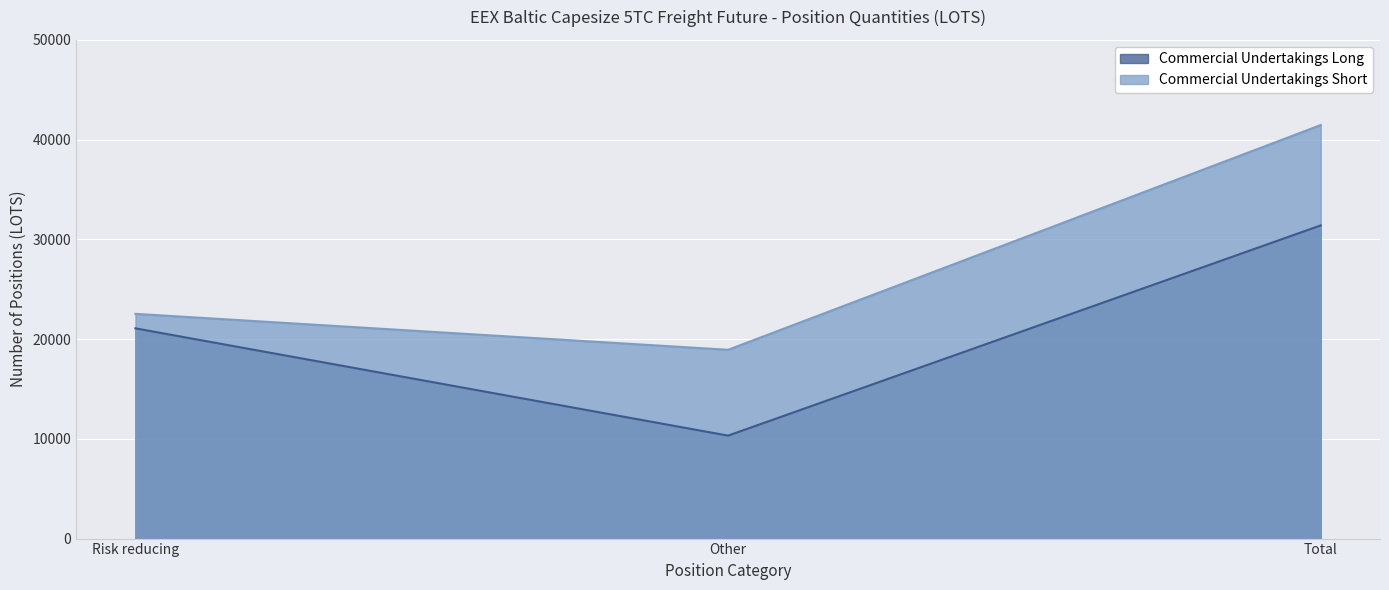

What are all the series names shown in the legend?

Commercial Undertakings Long, Commercial Undertakings Short